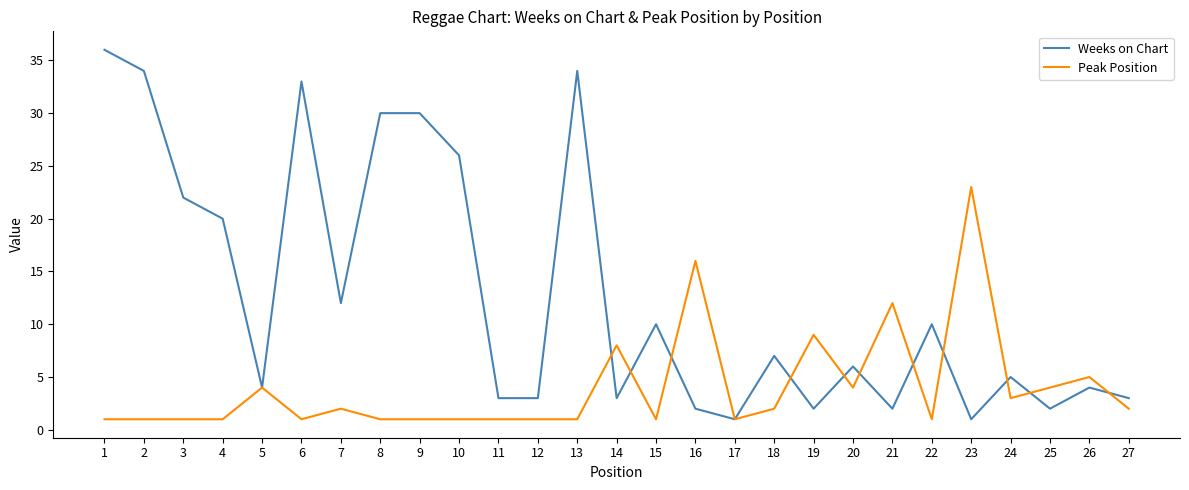

List the series in order of their peak value, highest first.

Weeks on Chart, Peak Position